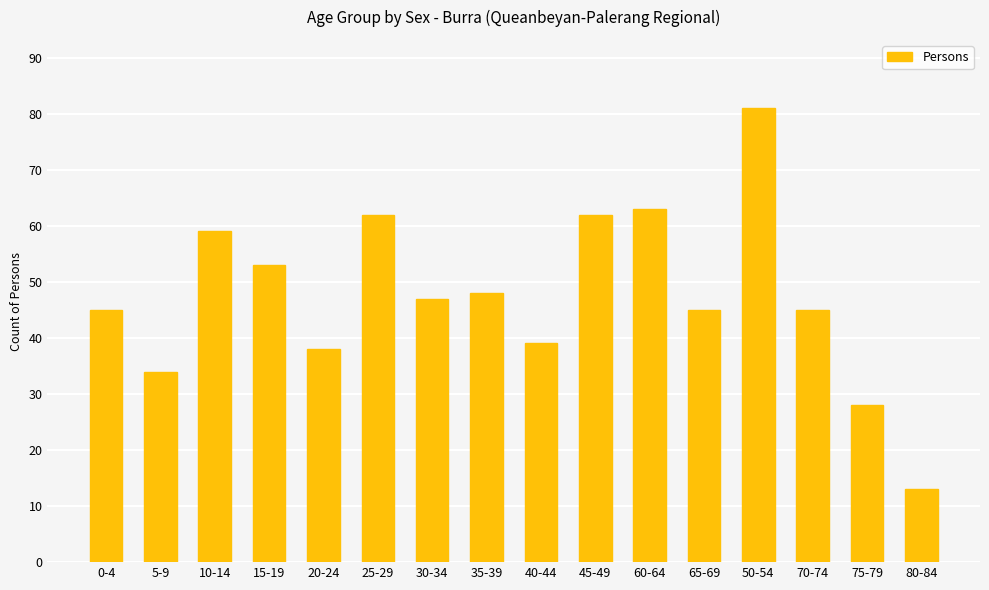

True or false: the data shows 9 at 80-84.

False